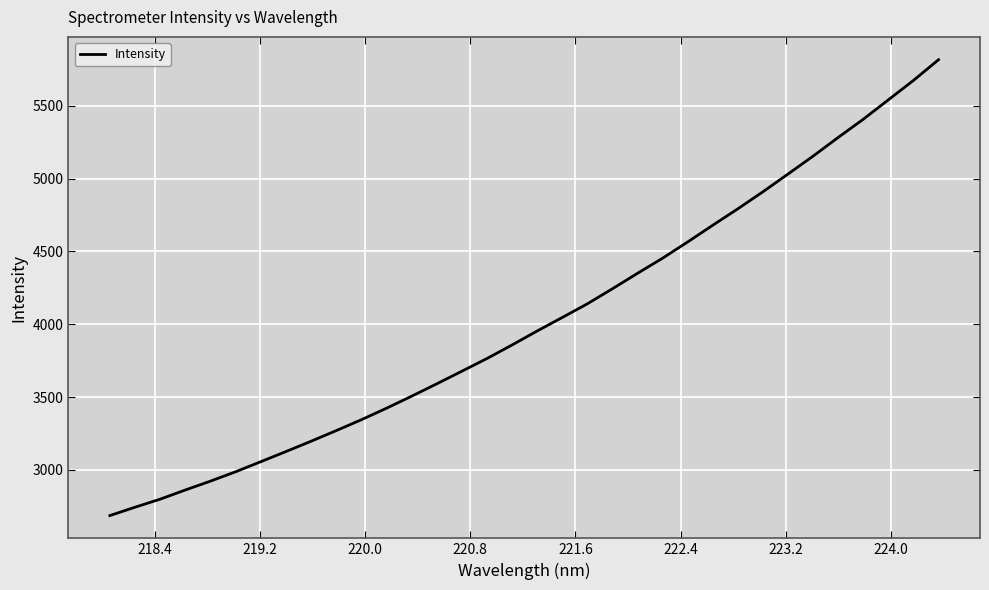

What is the maximum value shown in the chart?

5816.4